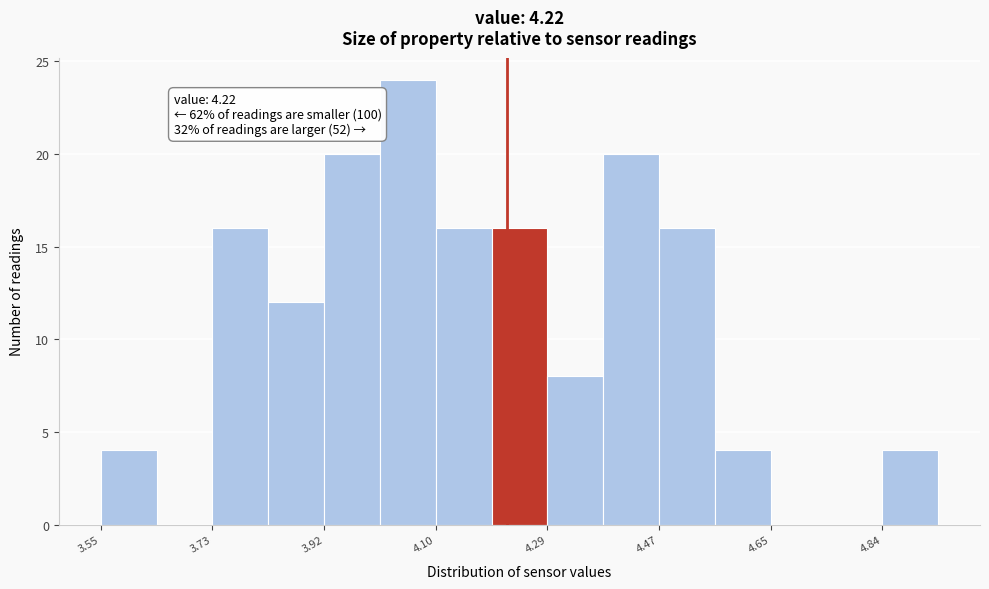

Which range on the x-axis has the tallest bar?

4.010 to 4.102